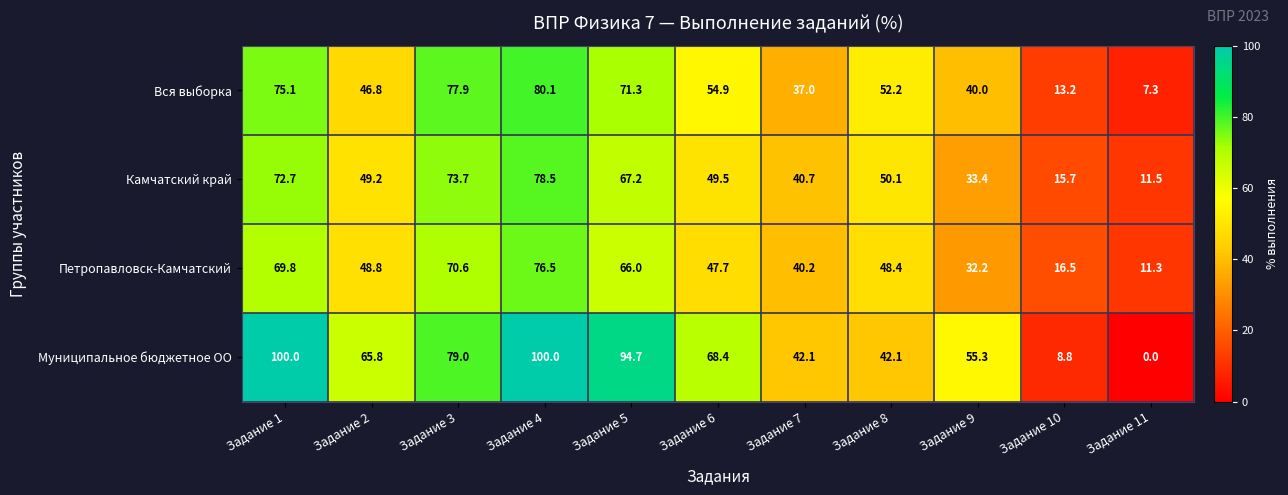

True or false: Камчатский край has a value of 49.5 at Задание 6.

True